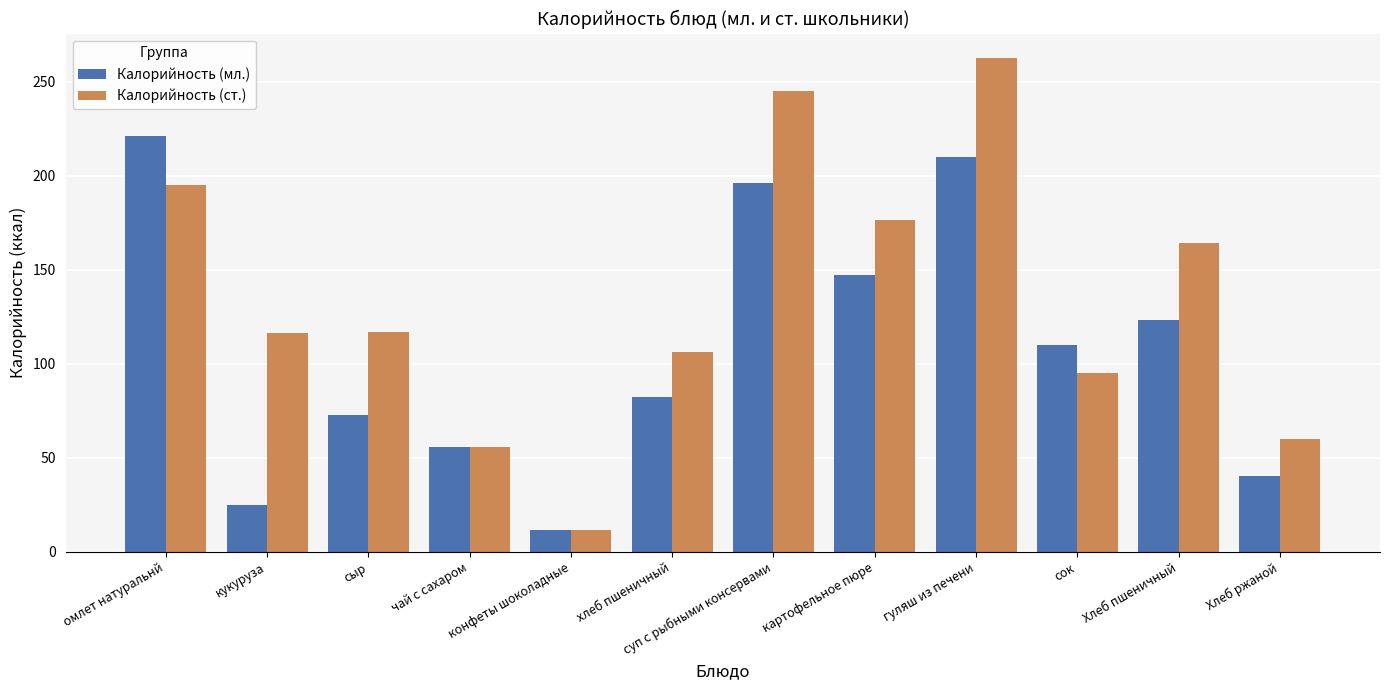

What is the total value across all series at чай с сахаром?

112.0